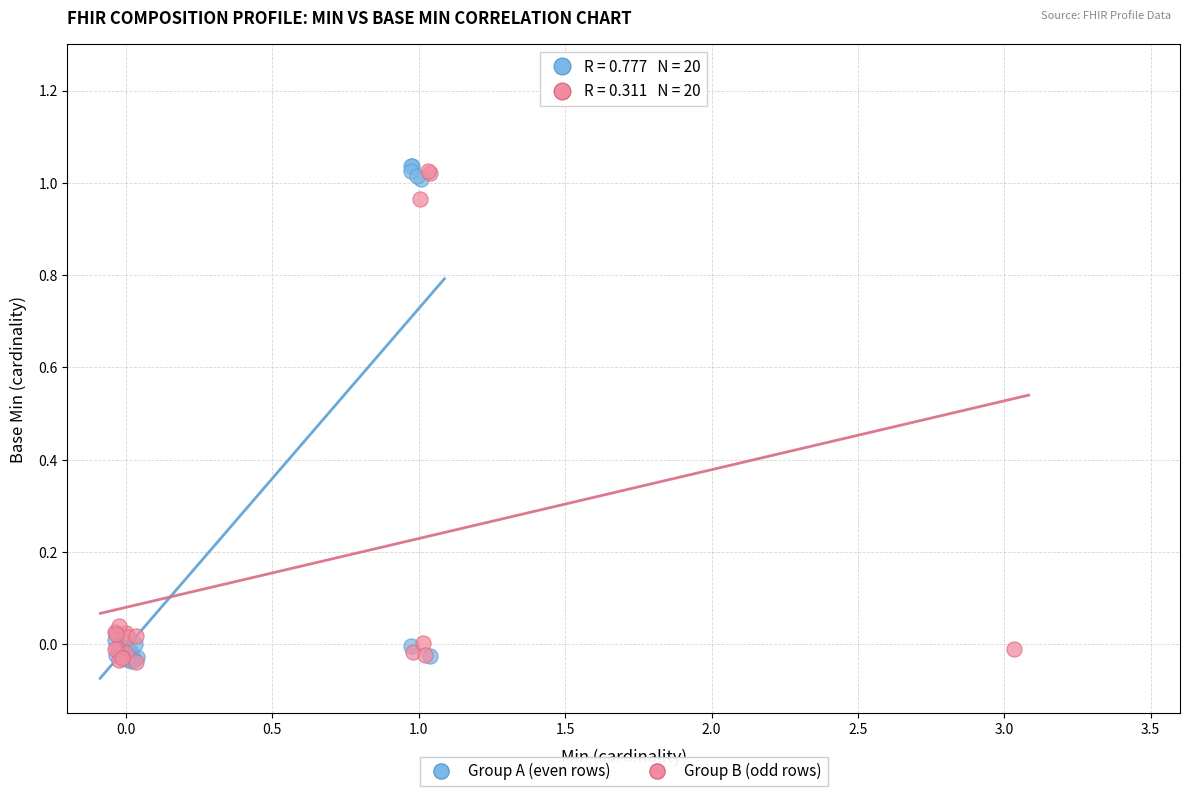

What are all the series names shown in the legend?

Group A (even rows), Group B (odd rows)